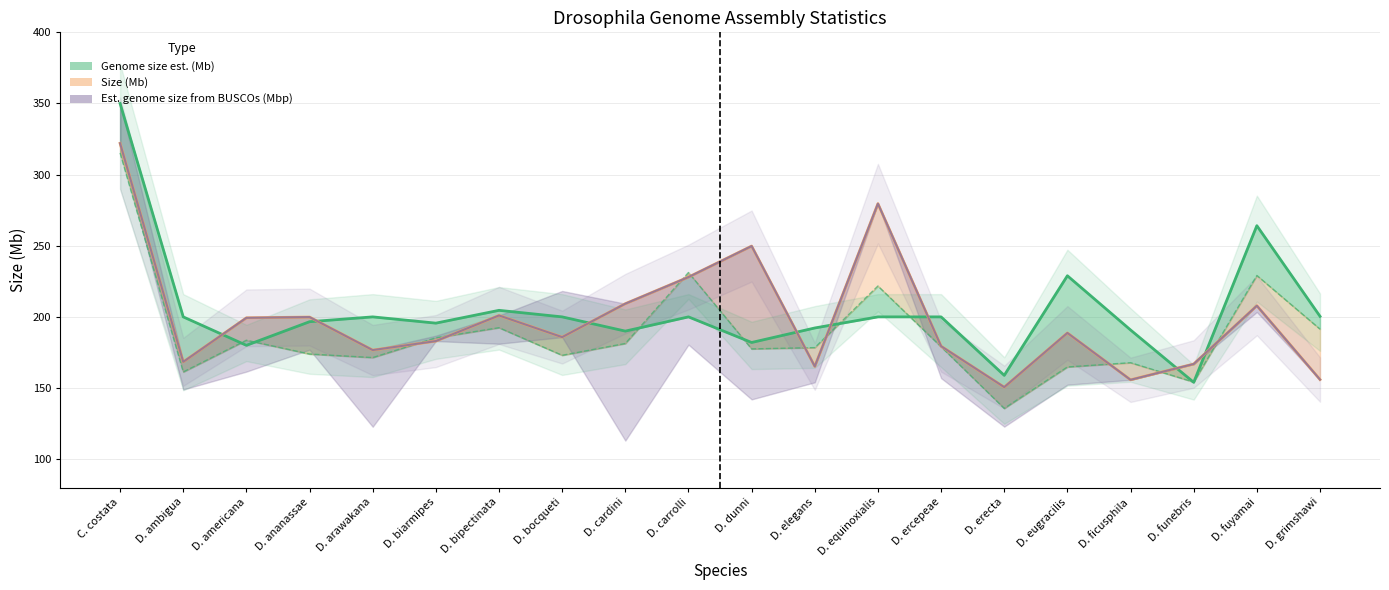

At which category is the sum across all series the highest?

C. costata